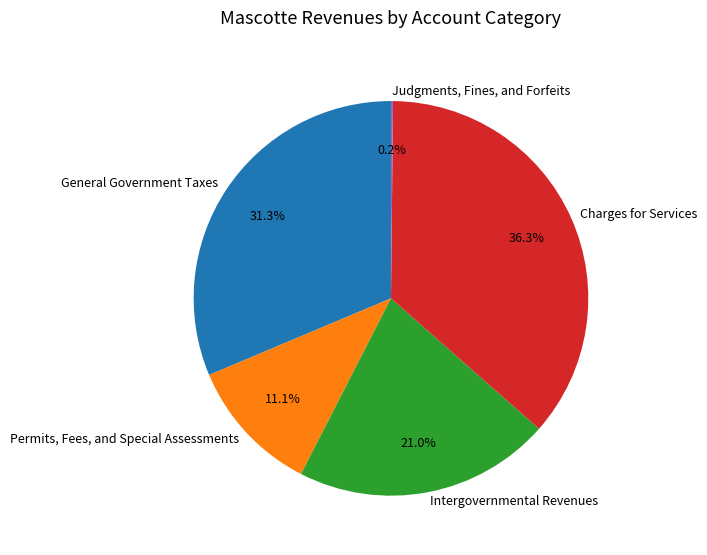

To the nearest percent, what is the average slice percentage?

20%